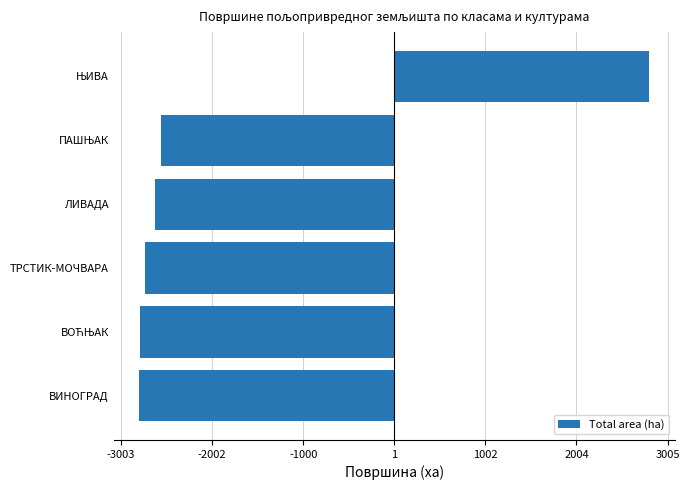

What is the difference between the maximum and minimum values?

5608.5